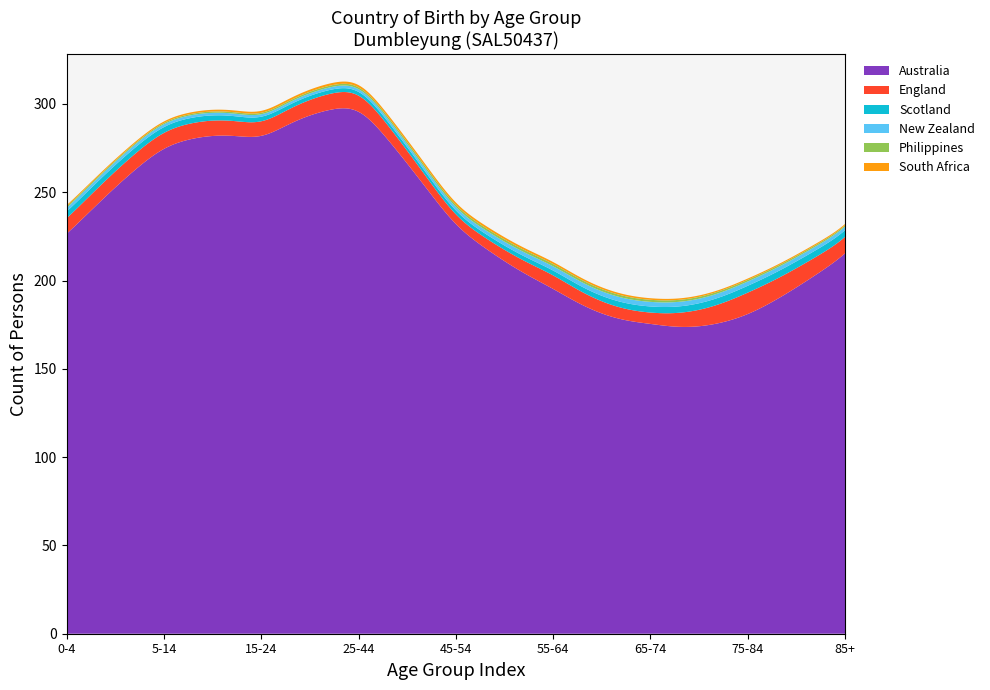

What is the highest value of the Australia series?

297.6